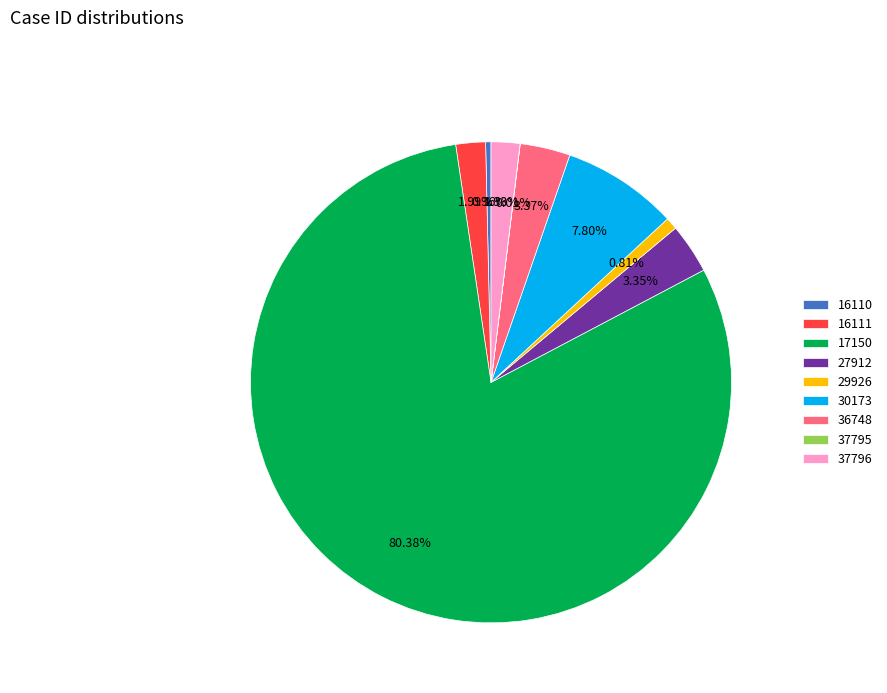

Which category has the biggest portion of the pie?

17150